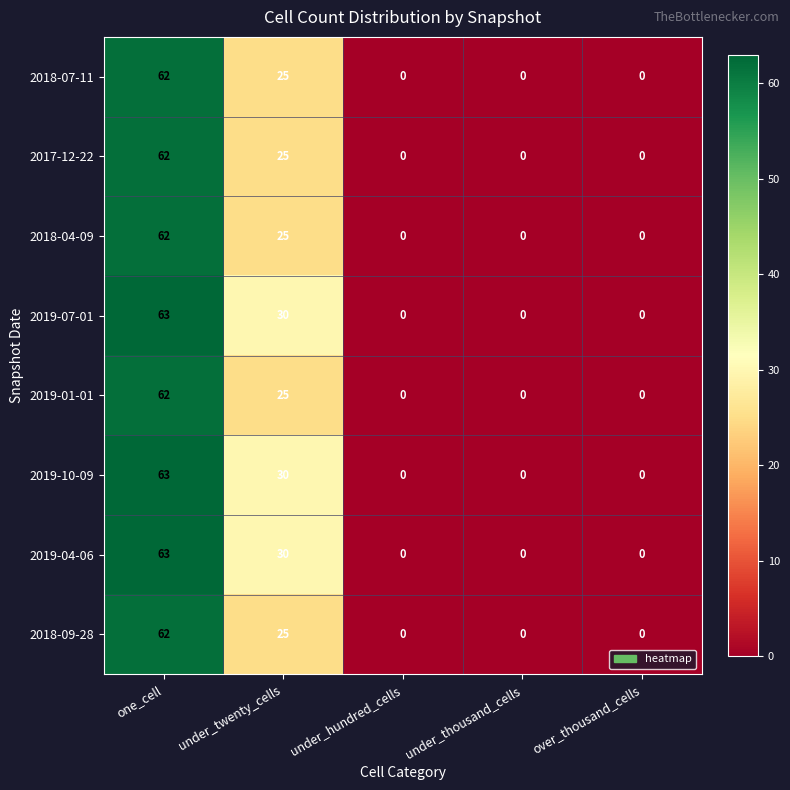

What is the sum of the 2017-12-22 values at under_twenty_cells and under_hundred_cells?

25